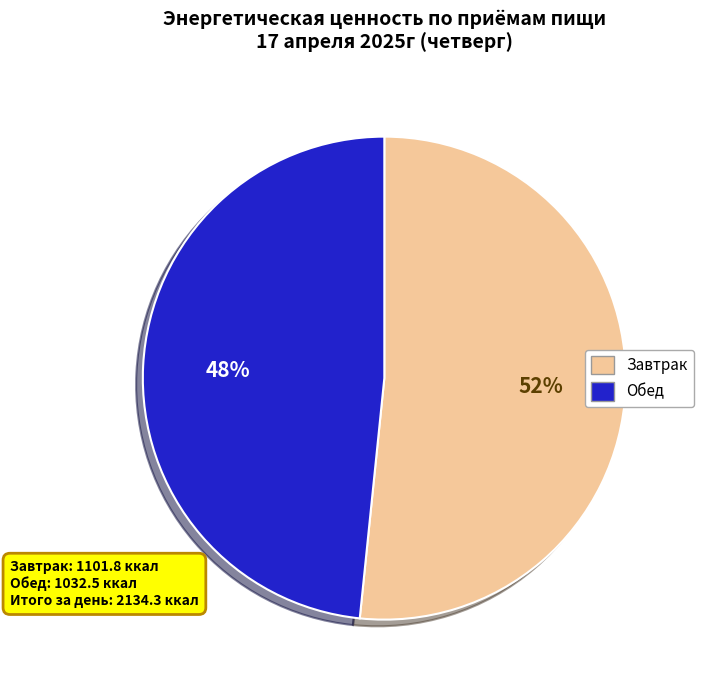

True or false: Обед accounts for 60% of the total.

False